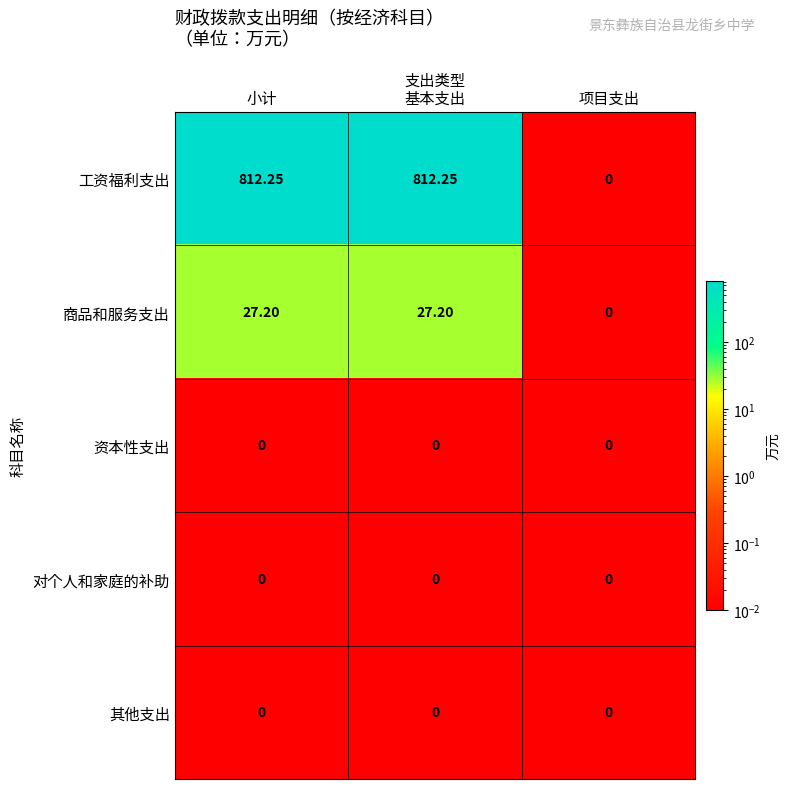

Where does the 商品和服务支出 series first go above 27?

小计